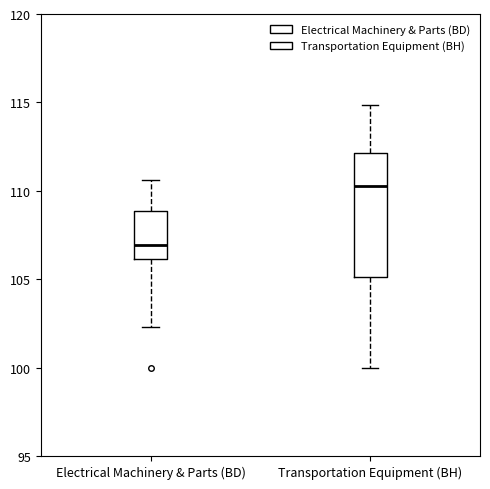

Reading left to right, transcribe this box plot: for each box, give where its median line is, the range the box spans, and where its two whiskers end, as read against the y-axis. The values are not printed on the chart, so give them approximately, as read against the axis.

Electrical Machinery & Parts (BD): median 107.0, box 106.0 to 109.0, whiskers 102.5 to 110.5
Transportation Equipment (BH): median 110.5, box 105.0 to 112.0, whiskers 100.0 to 115.0